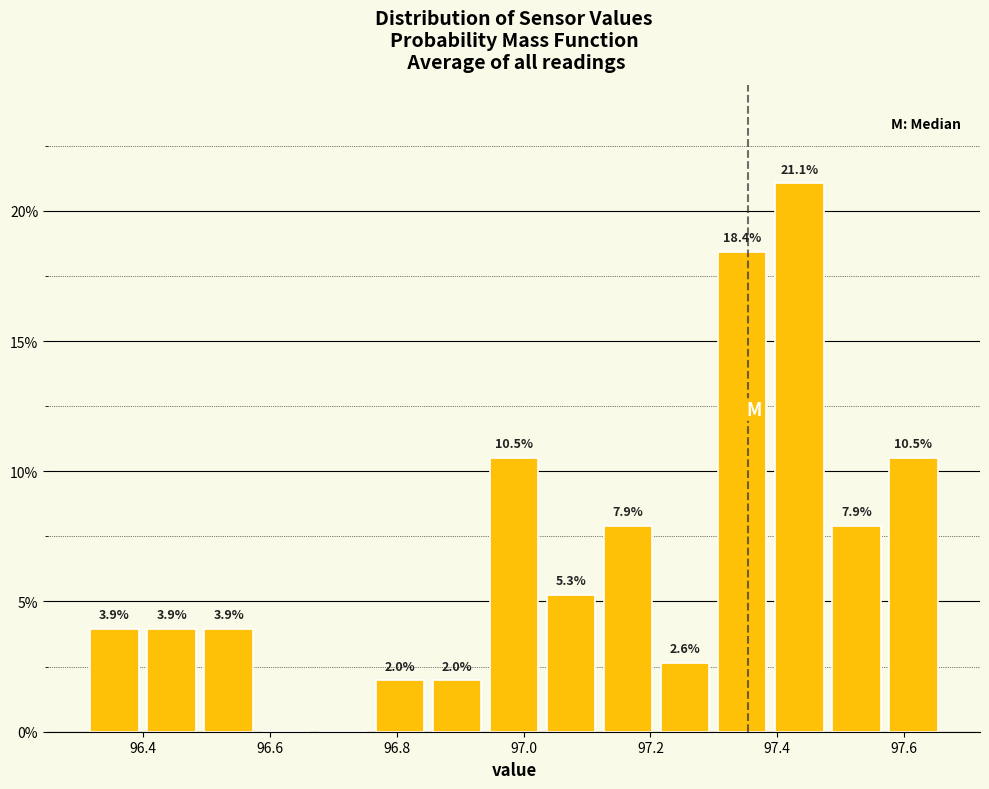

Which range on the x-axis has the tallest bar?

97.38 to 97.48